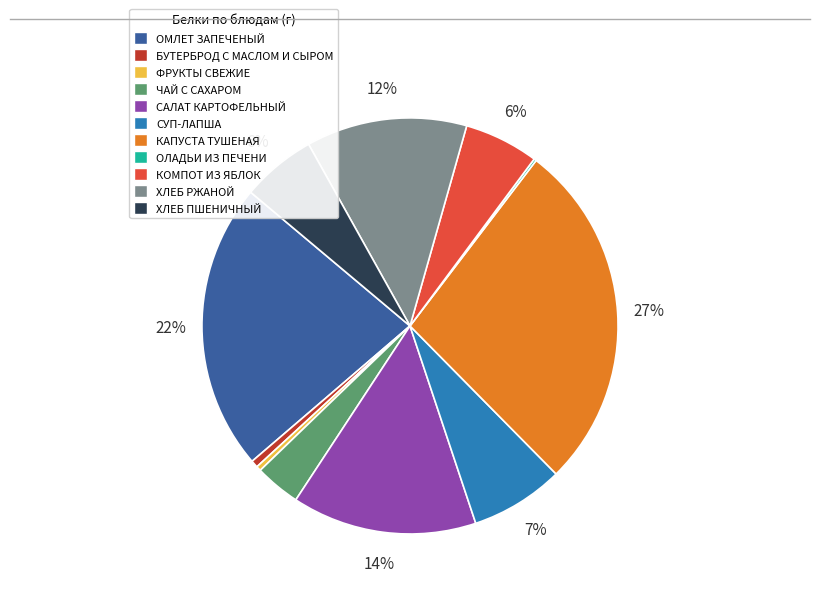

Does ЧАЙ С САХАРОМ represent more than half of the total?

No